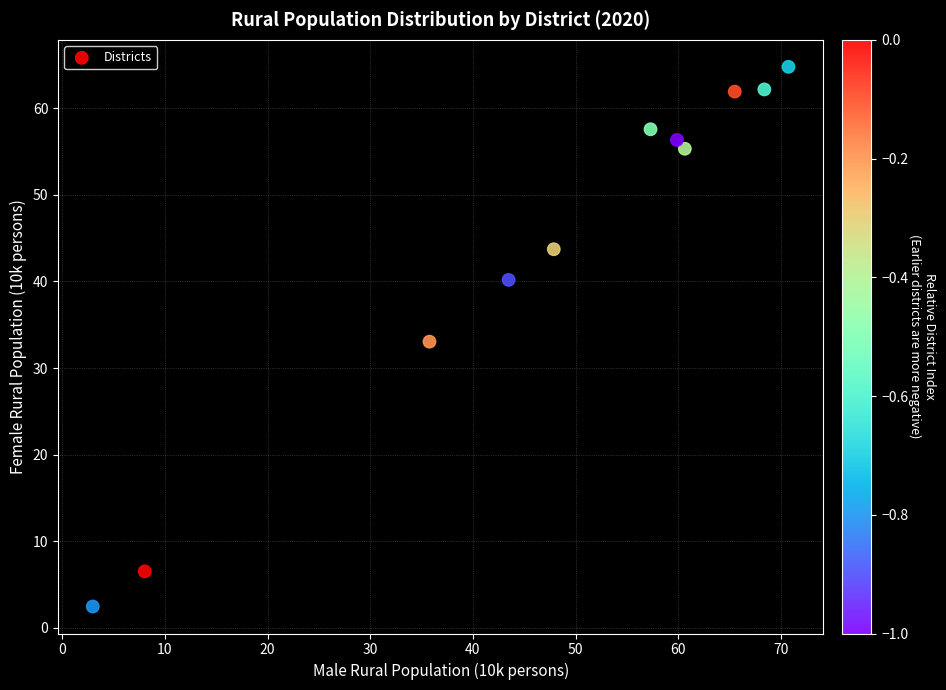

What is the average X value?

47.3